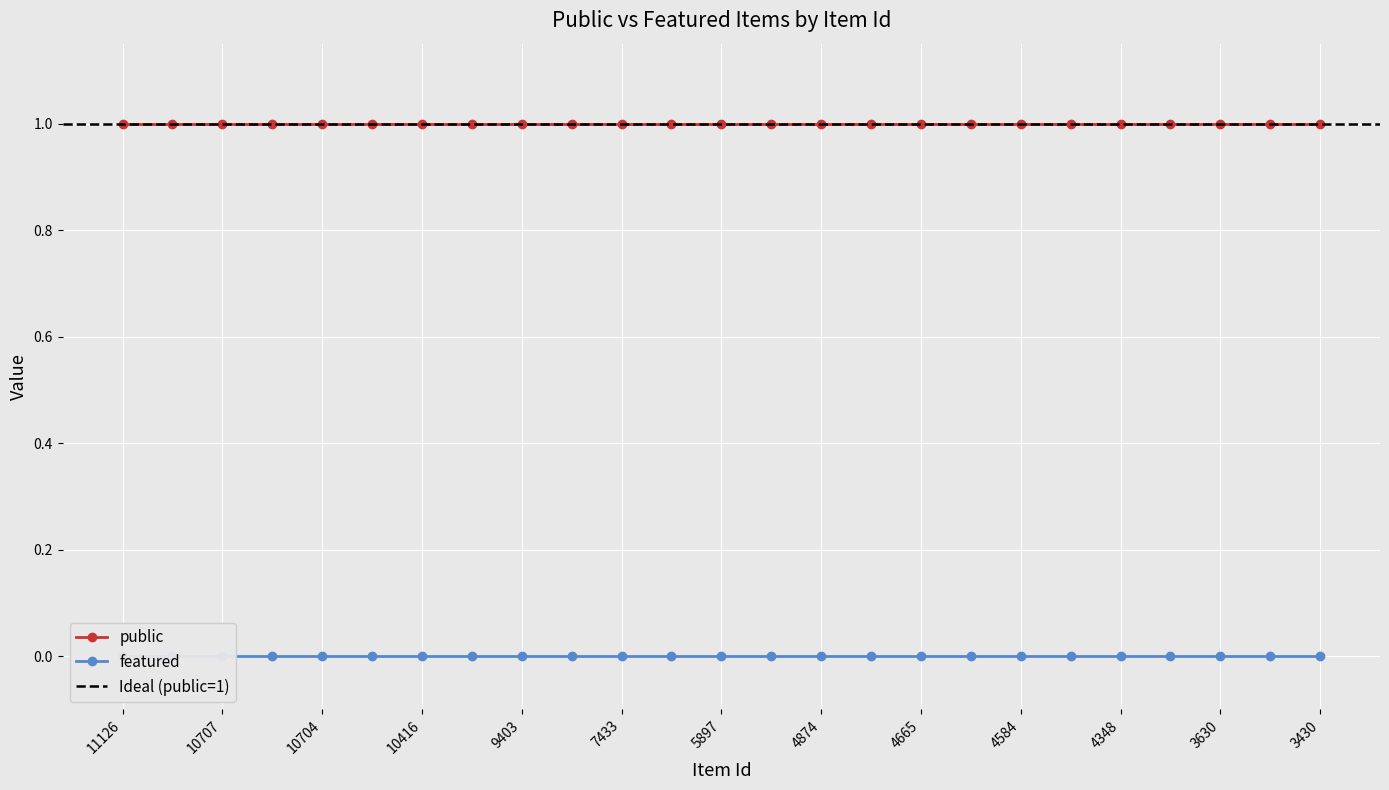

Which series changed the most between 10416 and 3630?

public